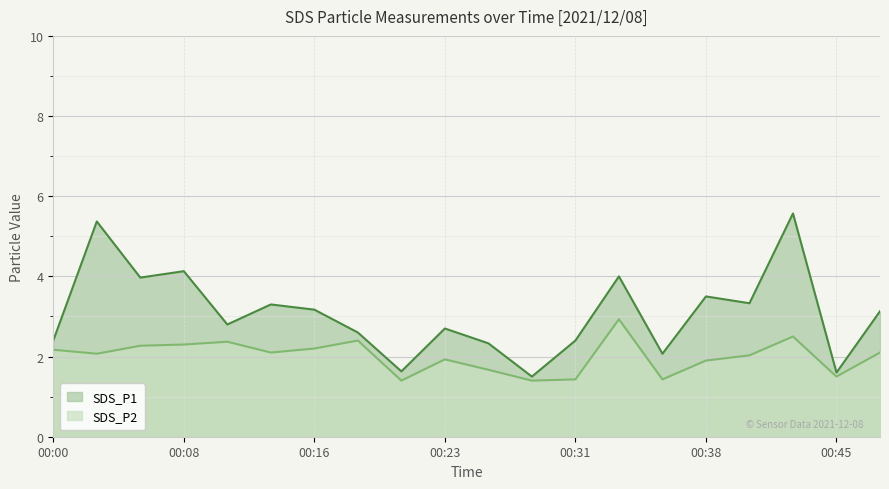

At which category does SDS_P1 reach its first local peak?

00:03